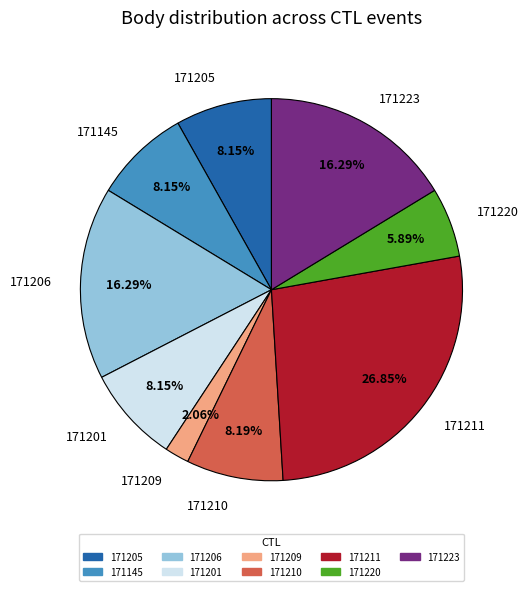

Does 171220 represent more than half of the total?

No